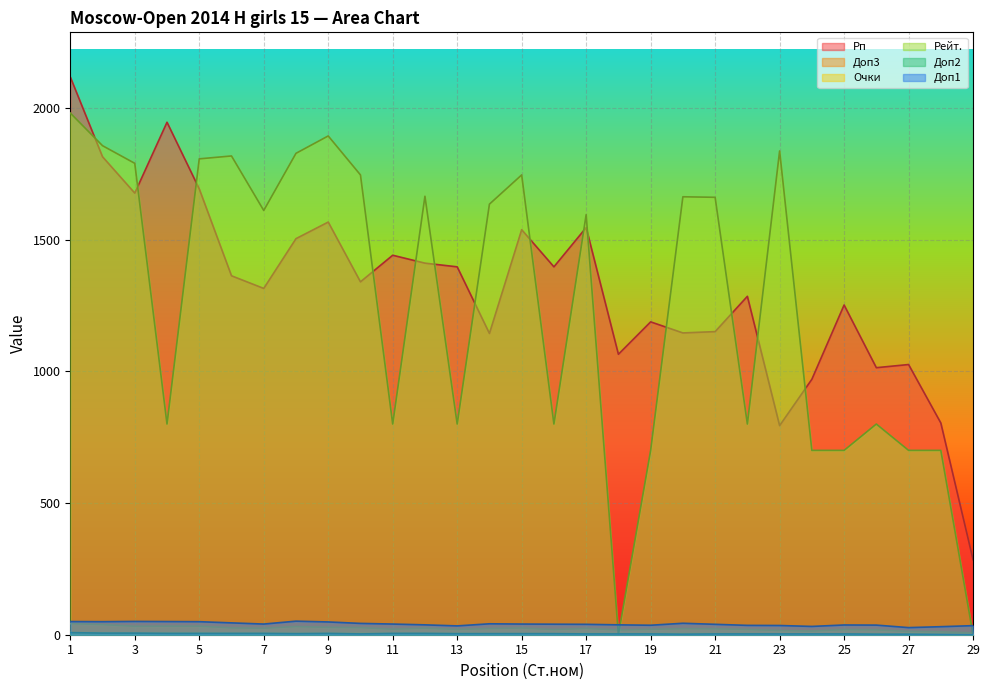

At which category does Доп3 reach its first local peak?

8